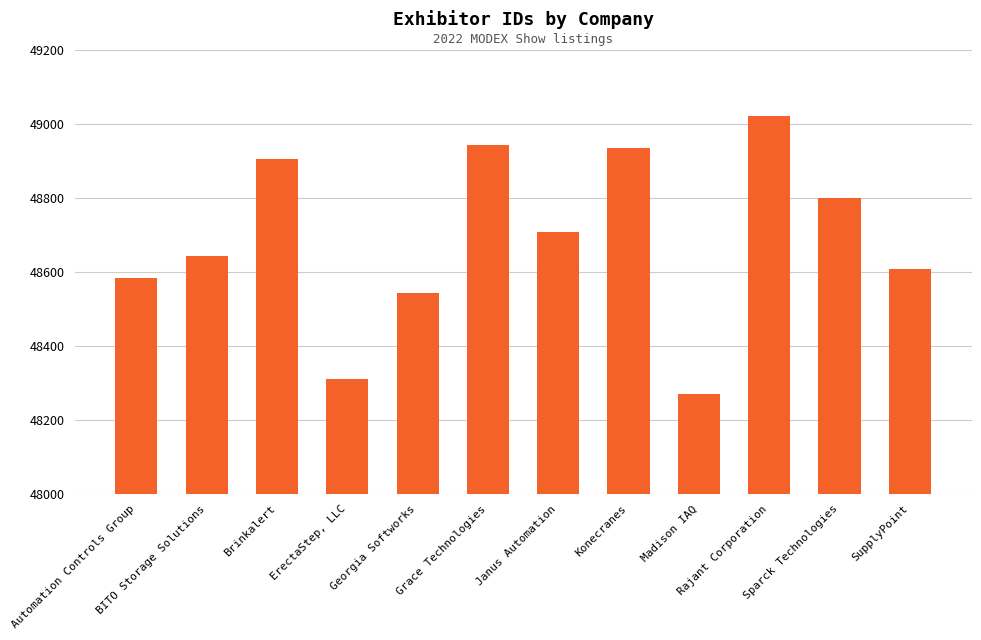

Rank the categories by value from lowest to highest.

Madison IAQ, ErectaStep, LLC, Georgia Softworks, Automation Controls Group, SupplyPoint, BITO Storage Solutions, Janus Automation, Sparck Technologies, Brinkalert, Konecranes, Grace Technologies, Rajant Corporation